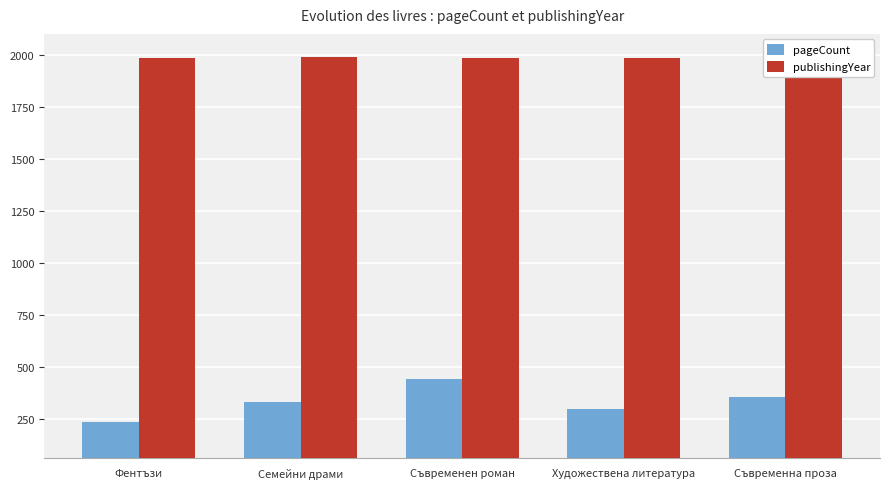

At how many categories does at least one series exceed 1612?

5